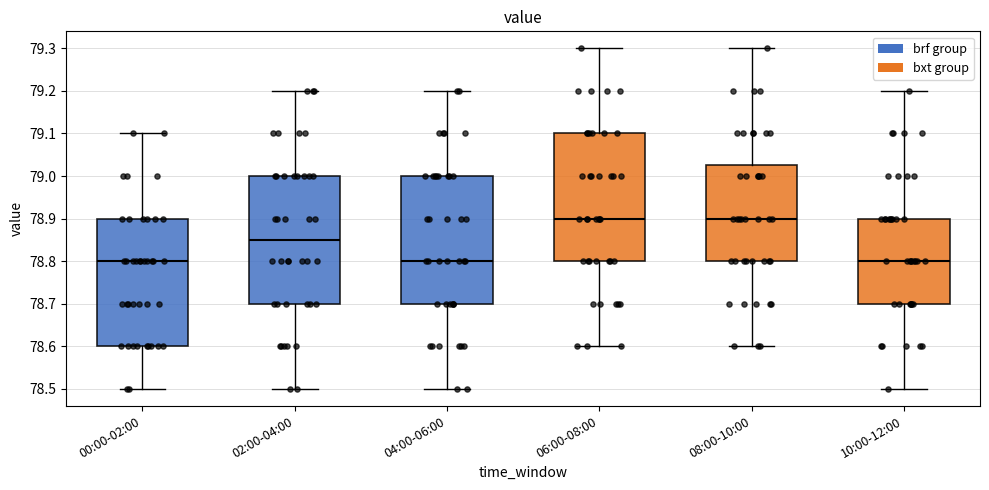

Reading left to right, read every box against the y-axis: the position of its median line, the range the box covers, and the ends of its whiskers. The values are not printed on the chart, so give them approximately, as read against the axis.

00:00-02:00: median 78.80, box 78.60 to 78.90, whiskers 78.50 to 79.10
02:00-04:00: median 78.85, box 78.70 to 79.00, whiskers 78.50 to 79.20
04:00-06:00: median 78.80, box 78.70 to 79.00, whiskers 78.50 to 79.20
06:00-08:00: median 78.90, box 78.80 to 79.10, whiskers 78.60 to 79.30
08:00-10:00: median 78.90, box 78.80 to 79.03, whiskers 78.60 to 79.30
10:00-12:00: median 78.80, box 78.70 to 78.90, whiskers 78.50 to 79.20